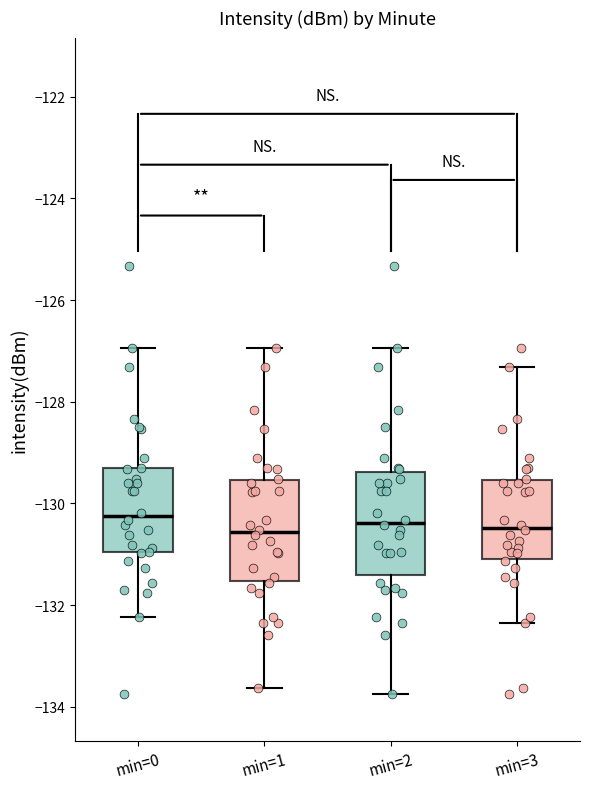

Where does the median line of the box for min=2 sit on the y-axis? The values are not printed on the chart, so give them approximately, as read against the axis.

-130.4